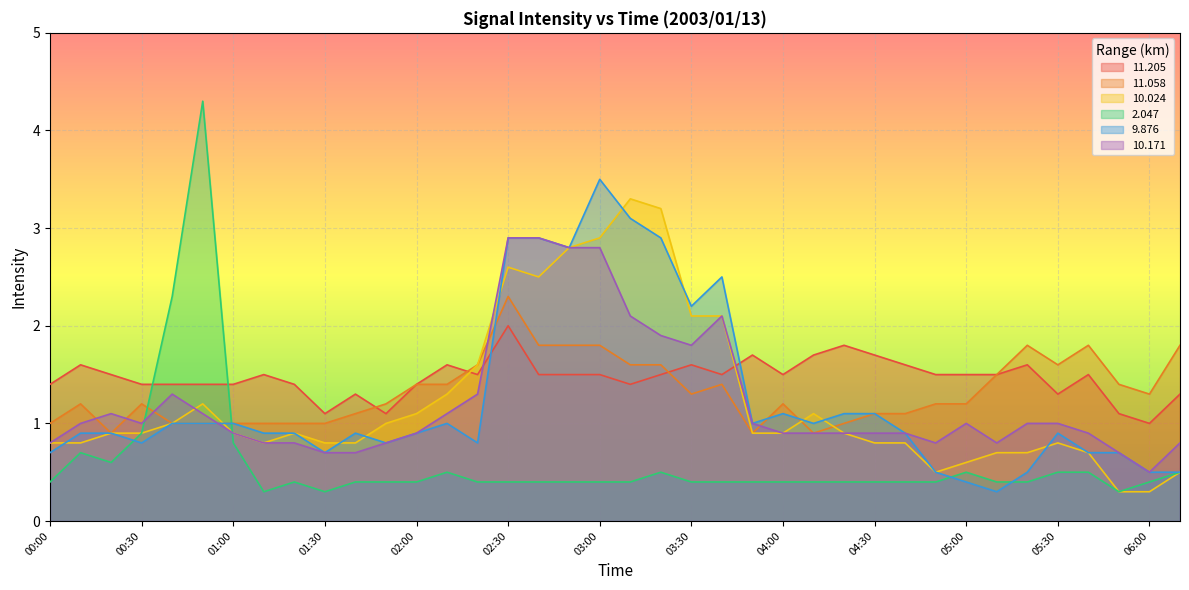

Reading right to left, list all the values displayed in this chart.

11.205: 1.3	1.0	1.1	1.5	1.3	1.6	1.5	1.5	1.5	1.6	1.7	1.8	1.7	1.5	1.7	1.5	1.6	1.5	1.4	1.5	1.5	1.5	2.0	1.5	1.6	1.4	1.1	1.3	1.1	1.4	1.5	1.4	1.4	1.4	1.4	1.5	1.6	1.4
11.058: 1.8	1.3	1.4	1.8	1.6	1.8	1.5	1.2	1.2	1.1	1.1	1.0	0.9	1.2	0.9	1.4	1.3	1.6	1.6	1.8	1.8	1.8	2.3	1.6	1.4	1.4	1.2	1.1	1.0	1.0	1.0	1.0	1.0	1.0	1.2	0.9	1.2	1.0
10.024: 0.5	0.3	0.3	0.7	0.8	0.7	0.7	0.6	0.5	0.8	0.8	0.9	1.1	0.9	0.9	2.1	2.1	3.2	3.3	2.9	2.8	2.5	2.6	1.6	1.3	1.1	1.0	0.8	0.8	0.9	0.8	0.9	1.2	1.0	0.9	0.9	0.8	0.8
2.047: 0.5	0.4	0.3	0.5	0.5	0.4	0.4	0.5	0.4	0.4	0.4	0.4	0.4	0.4	0.4	0.4	0.4	0.5	0.4	0.4	0.4	0.4	0.4	0.4	0.5	0.4	0.4	0.4	0.3	0.4	0.3	0.8	4.3	2.3	0.9	0.6	0.7	0.4
9.876: 0.5	0.5	0.7	0.7	0.9	0.5	0.3	0.4	0.5	0.9	1.1	1.1	1.0	1.1	1.0	2.5	2.2	2.9	3.1	3.5	2.8	2.9	2.9	0.8	1.0	0.9	0.8	0.9	0.7	0.9	0.9	1.0	1.0	1.0	0.8	0.9	0.9	0.7
10.171: 0.8	0.5	0.7	0.9	1.0	1.0	0.8	1.0	0.8	0.9	0.9	0.9	0.9	0.9	1.0	2.1	1.8	1.9	2.1	2.8	2.8	2.9	2.9	1.3	1.1	0.9	0.8	0.7	0.7	0.8	0.8	0.9	1.1	1.3	1.0	1.1	1.0	0.8